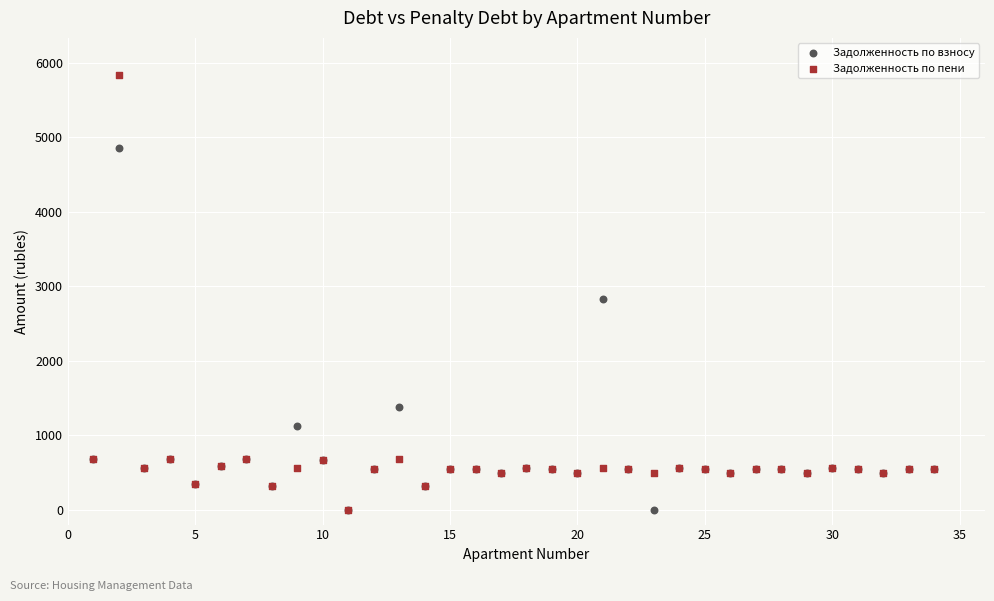

Across all series, what Y value is closest to 2916?

2822.1